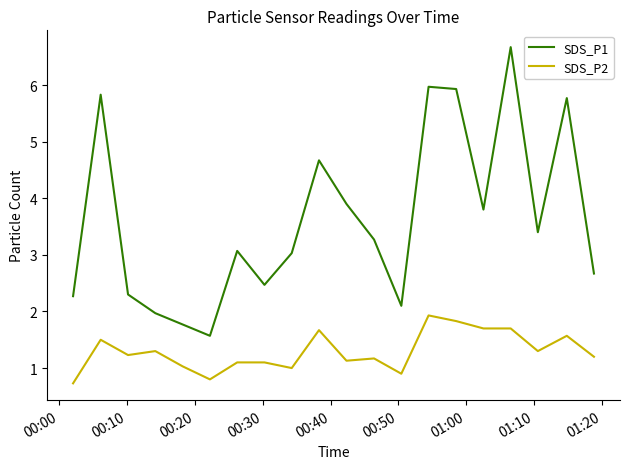

What is the difference between the maximum and minimum values in the SDS_P1 series?

5.1